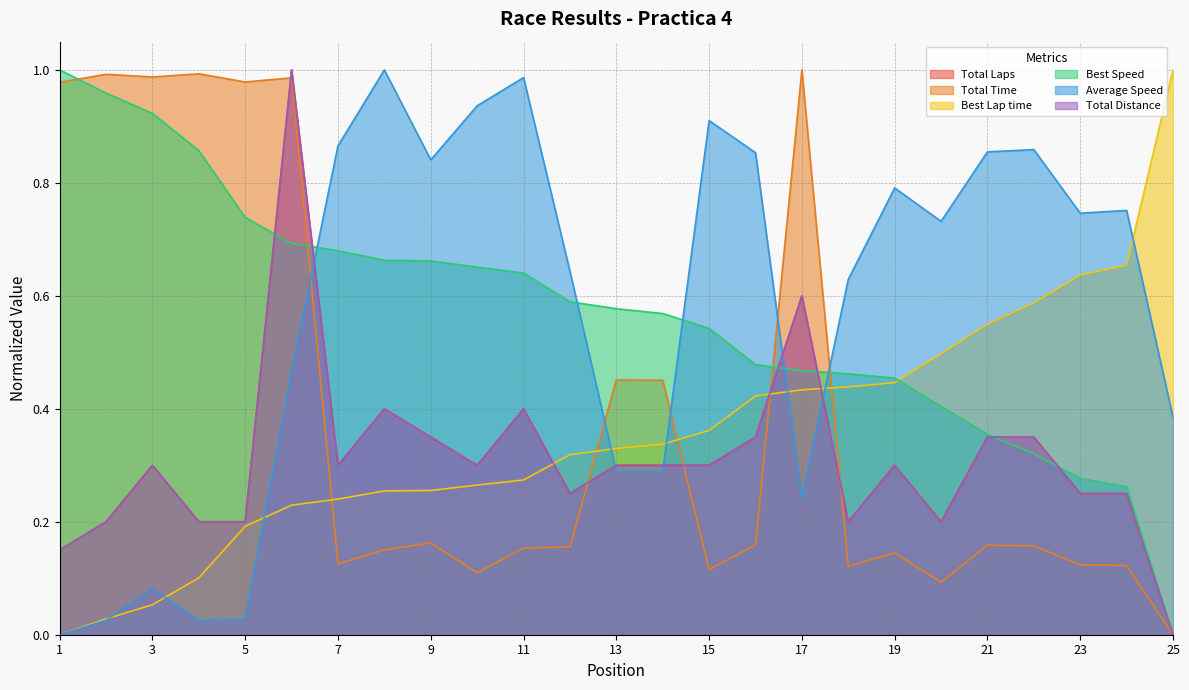

What is the maximum value shown in the chart?

1.0